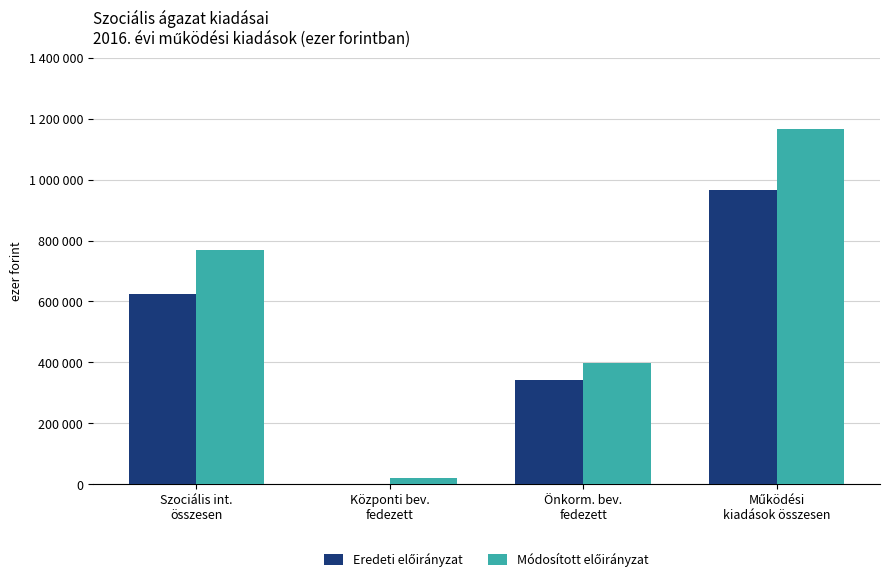

How many values in the Módosított előirányzat series exceed 768721?

1